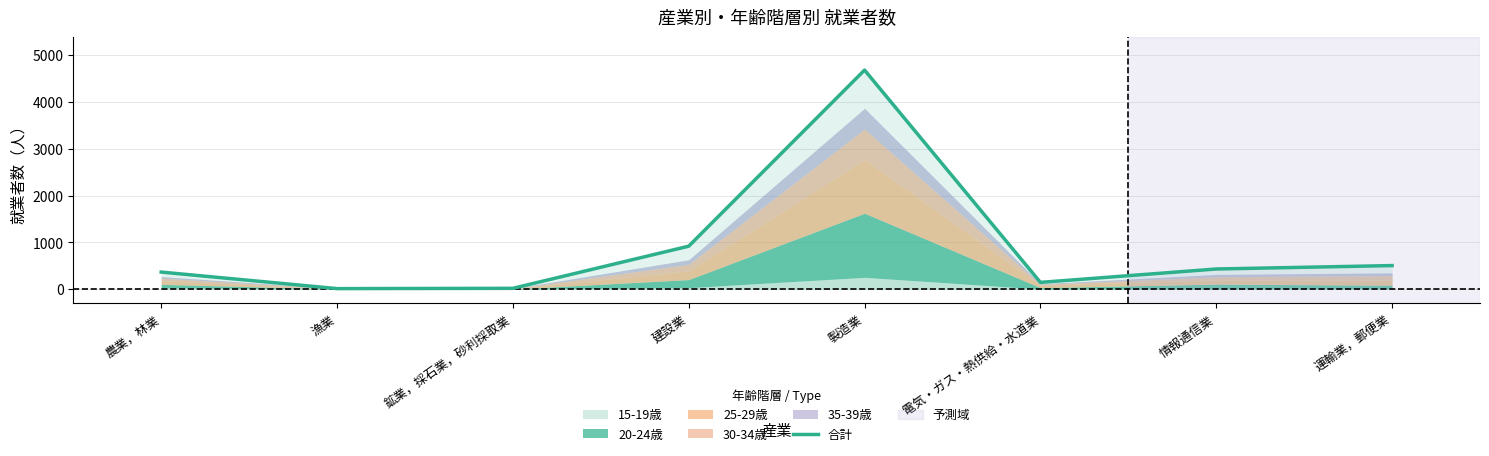

How many lines are shown in the chart?

1